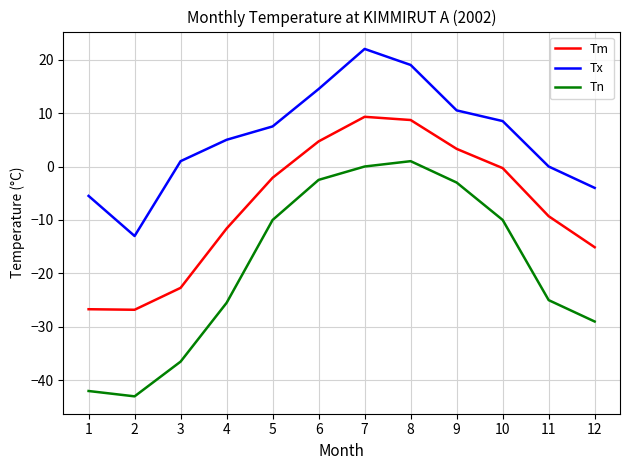

Where is Tn nearest to the value -21?

11